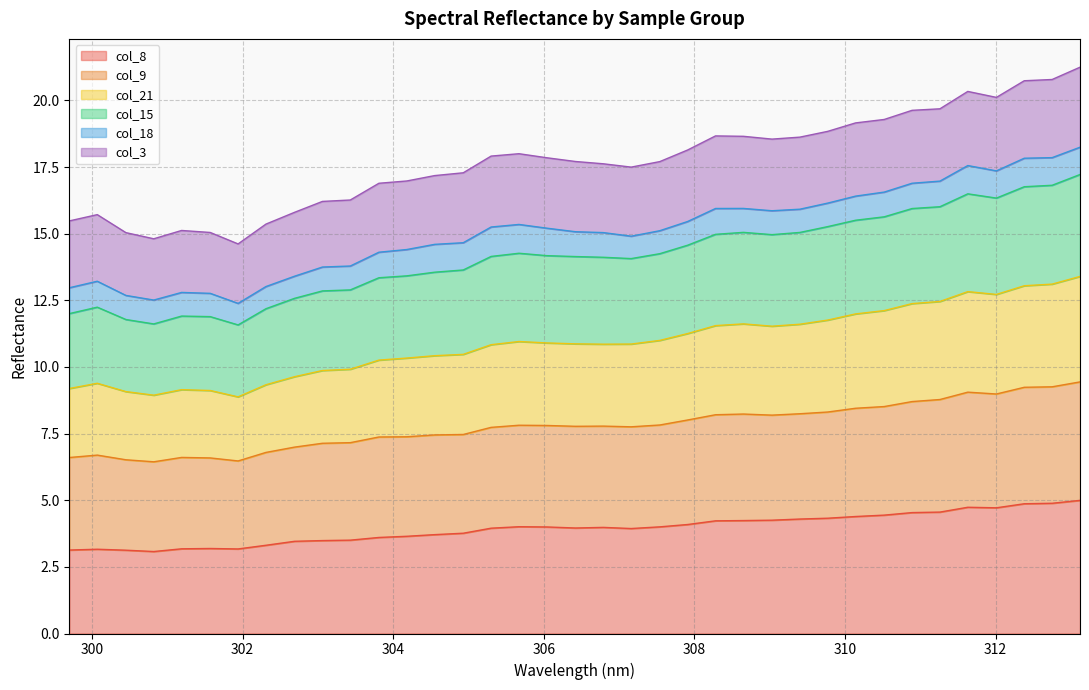

At which category is the sum across all series the highest?

313.12